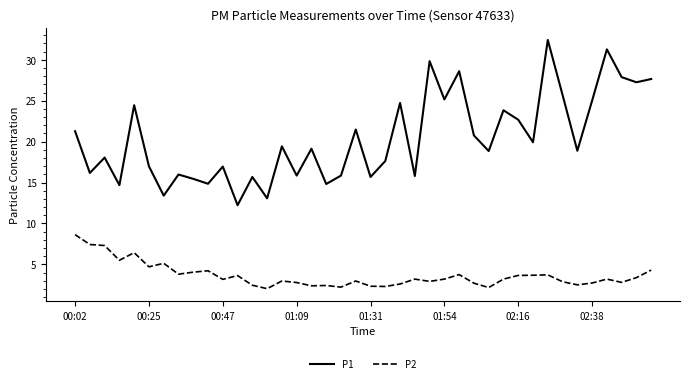

List the series in order of their overall mean, lowest first.

P2, P1